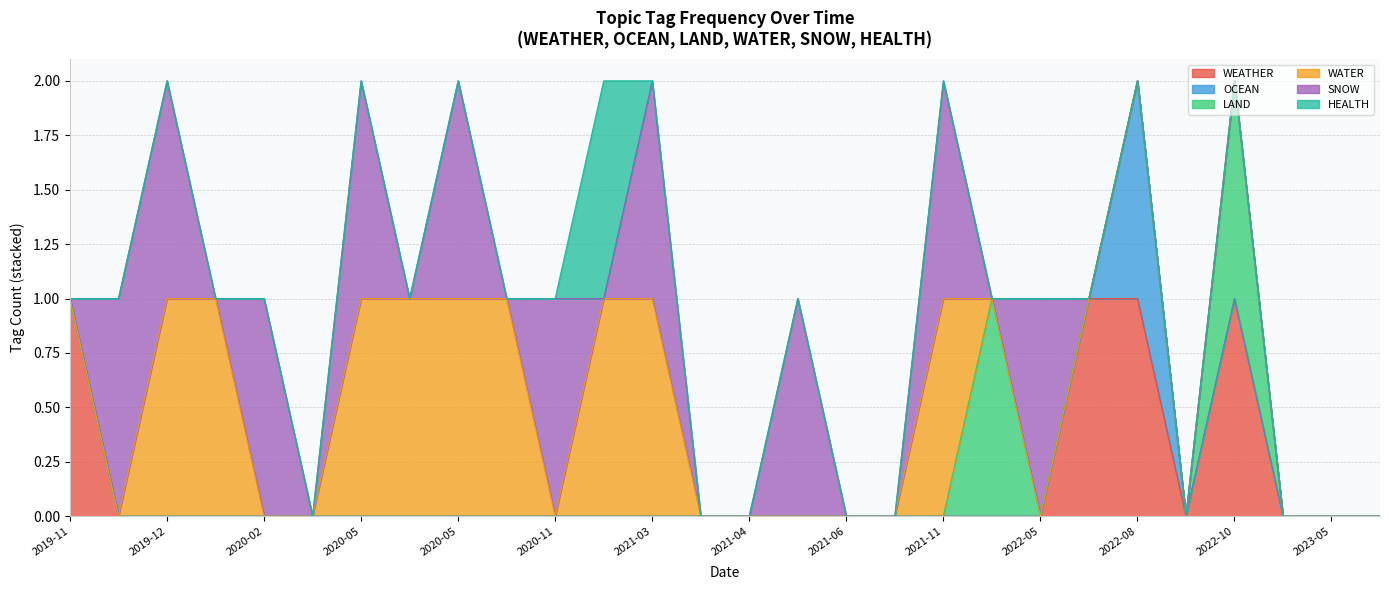

Reading left to right, extract all data points from this chart.

WEATHER: 2022-10-07=1	2023-12-13=0	2023-05-31=0	2022-02-25=0	2023-05-26=0	2020-05-12=0	2021-04-13=0	2021-11-12=0	2020-02-11=0	2021-04-21=0	2022-06-21=1	2020-05-07=0	2019-12-31=0	2020-05-06=0	2020-05-01=0	2021-05-14=0	2021-01-21=0	2022-05-02=0	2020-02-20=0	2020-11-19=0	2022-10-07=0	2022-08-25=1	2021-10-25=0	2021-06-17=0	2019-12-12=0	2019-12-11=0	2019-11-25=1	2021-03-24=0
OCEAN: 2022-10-07=0	2023-12-13=0	2023-05-31=0	2022-02-25=0	2023-05-26=0	2020-05-12=0	2021-04-13=0	2021-11-12=0	2020-02-11=0	2021-04-21=0	2022-06-21=0	2020-05-07=0	2019-12-31=0	2020-05-06=0	2020-05-01=0	2021-05-14=0	2021-01-21=0	2022-05-02=0	2020-02-20=0	2020-11-19=0	2022-10-07=0	2022-08-25=1	2021-10-25=0	2021-06-17=0	2019-12-12=0	2019-12-11=0	2019-11-25=0	2021-03-24=0
LAND: 2022-10-07=1	2023-12-13=0	2023-05-31=0	2022-02-25=1	2023-05-26=0	2020-05-12=0	2021-04-13=0	2021-11-12=0	2020-02-11=0	2021-04-21=0	2022-06-21=0	2020-05-07=0	2019-12-31=0	2020-05-06=0	2020-05-01=0	2021-05-14=0	2021-01-21=0	2022-05-02=0	2020-02-20=0	2020-11-19=0	2022-10-07=0	2022-08-25=0	2021-10-25=0	2021-06-17=0	2019-12-12=0	2019-12-11=0	2019-11-25=0	2021-03-24=0
WATER: 2022-10-07=0	2023-12-13=0	2023-05-31=0	2022-02-25=0	2023-05-26=0	2020-05-12=1	2021-04-13=0	2021-11-12=1	2020-02-11=0	2021-04-21=0	2022-06-21=0	2020-05-07=1	2019-12-31=1	2020-05-06=1	2020-05-01=1	2021-05-14=0	2021-01-21=1	2022-05-02=0	2020-02-20=0	2020-11-19=0	2022-10-07=0	2022-08-25=0	2021-10-25=0	2021-06-17=0	2019-12-12=1	2019-12-11=0	2019-11-25=0	2021-03-24=1
SNOW: 2022-10-07=0	2023-12-13=0	2023-05-31=0	2022-02-25=0	2023-05-26=0	2020-05-12=0	2021-04-13=0	2021-11-12=1	2020-02-11=1	2021-04-21=0	2022-06-21=0	2020-05-07=1	2019-12-31=0	2020-05-06=0	2020-05-01=1	2021-05-14=1	2021-01-21=0	2022-05-02=1	2020-02-20=0	2020-11-19=1	2022-10-07=0	2022-08-25=0	2021-10-25=0	2021-06-17=0	2019-12-12=1	2019-12-11=1	2019-11-25=0	2021-03-24=1
HEALTH: 2022-10-07=0	2023-12-13=0	2023-05-31=0	2022-02-25=0	2023-05-26=0	2020-05-12=0	2021-04-13=0	2021-11-12=0	2020-02-11=0	2021-04-21=0	2022-06-21=0	2020-05-07=0	2019-12-31=0	2020-05-06=0	2020-05-01=0	2021-05-14=0	2021-01-21=1	2022-05-02=0	2020-02-20=0	2020-11-19=0	2022-10-07=0	2022-08-25=0	2021-10-25=0	2021-06-17=0	2019-12-12=0	2019-12-11=0	2019-11-25=0	2021-03-24=0